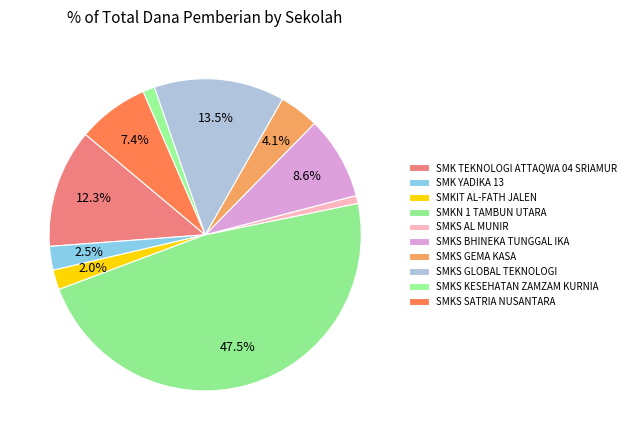

Count the number of slices in the pie.

10